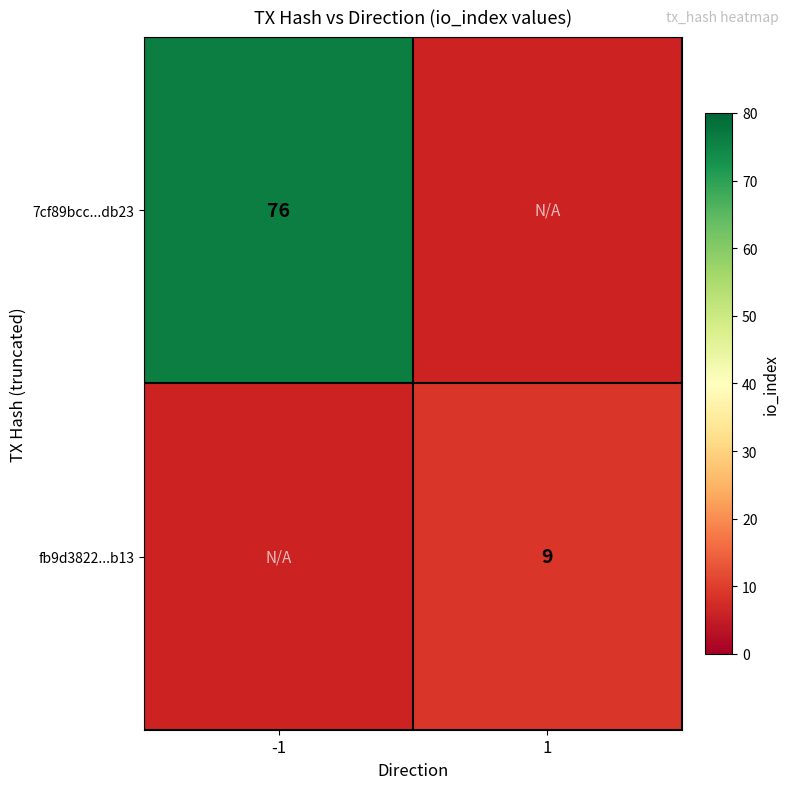

True or false: 7cf89bcc...db23 has a value of 76 at -1.

True